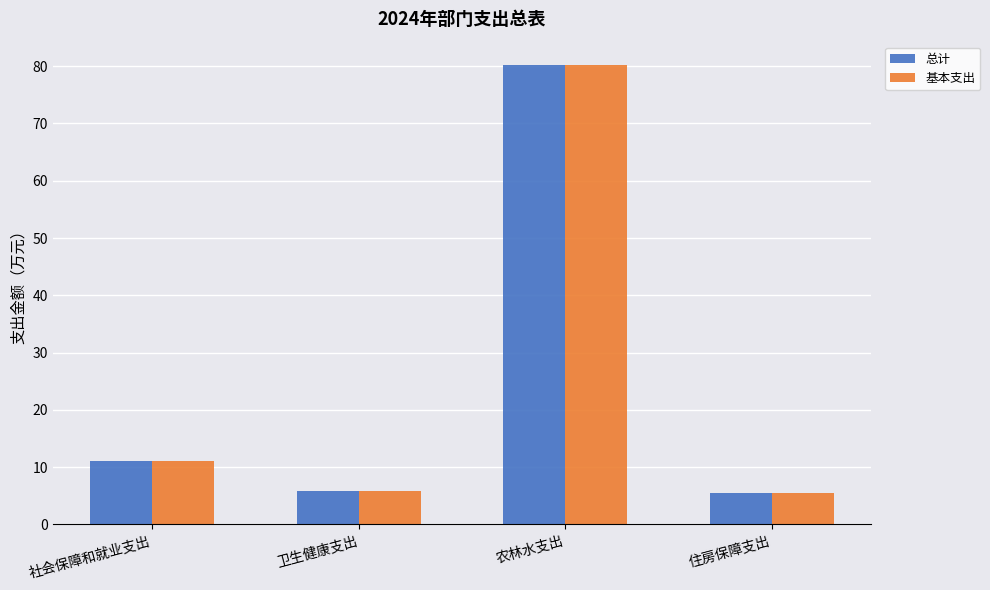

At which category is the sum across all series the highest?

农林水支出